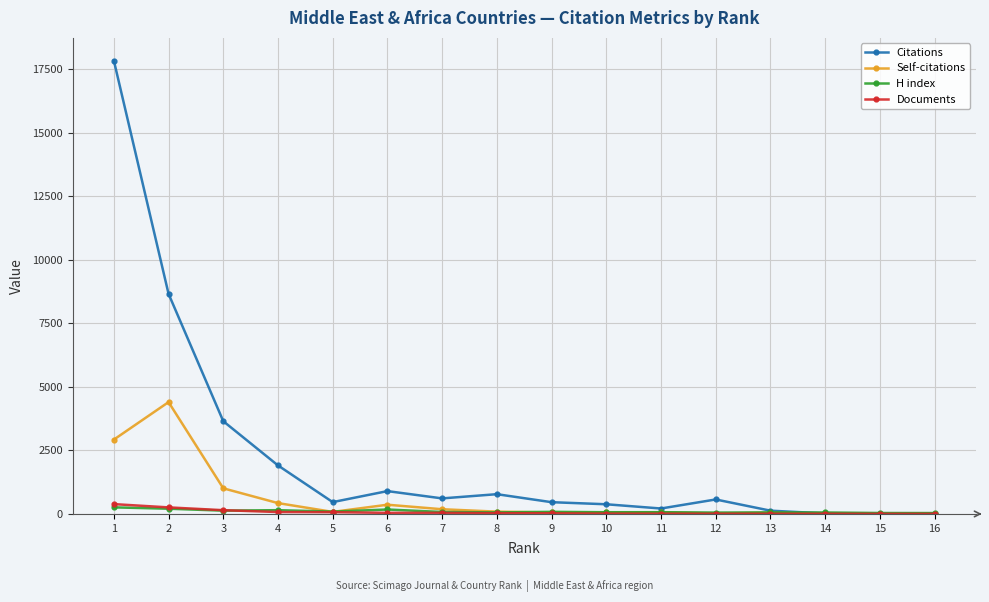

True or false: Self-citations has more than 1 interior local peaks.

True